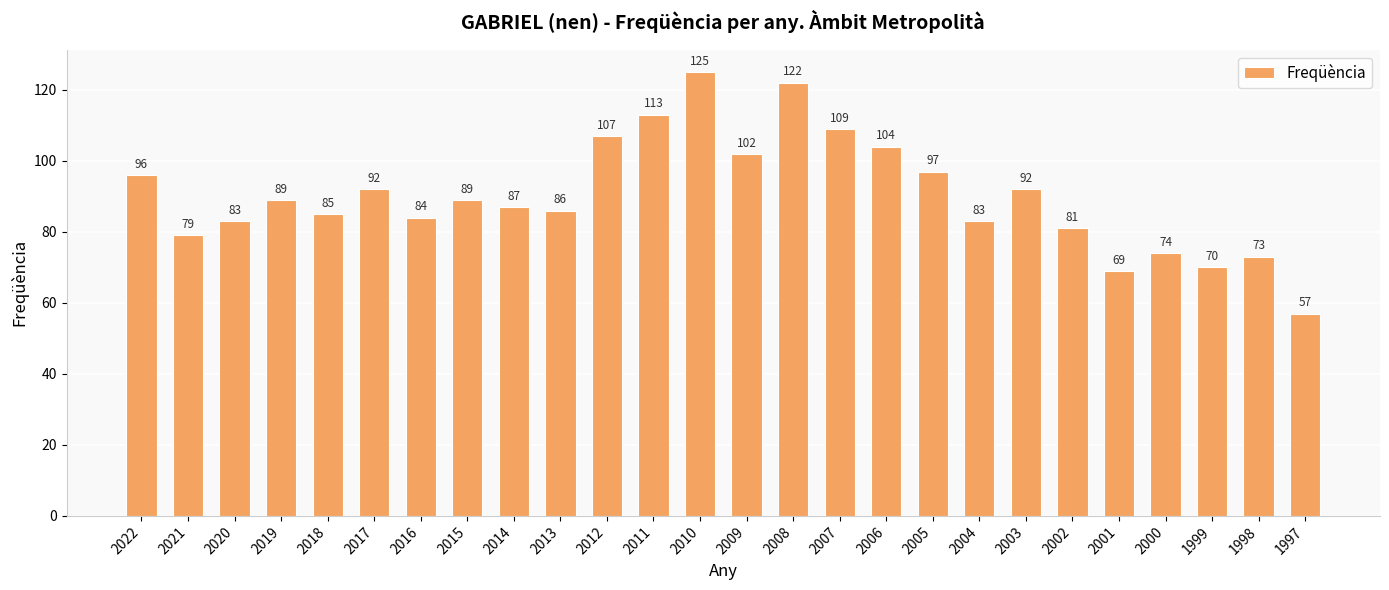

Does the chart contain stacked bars?

No